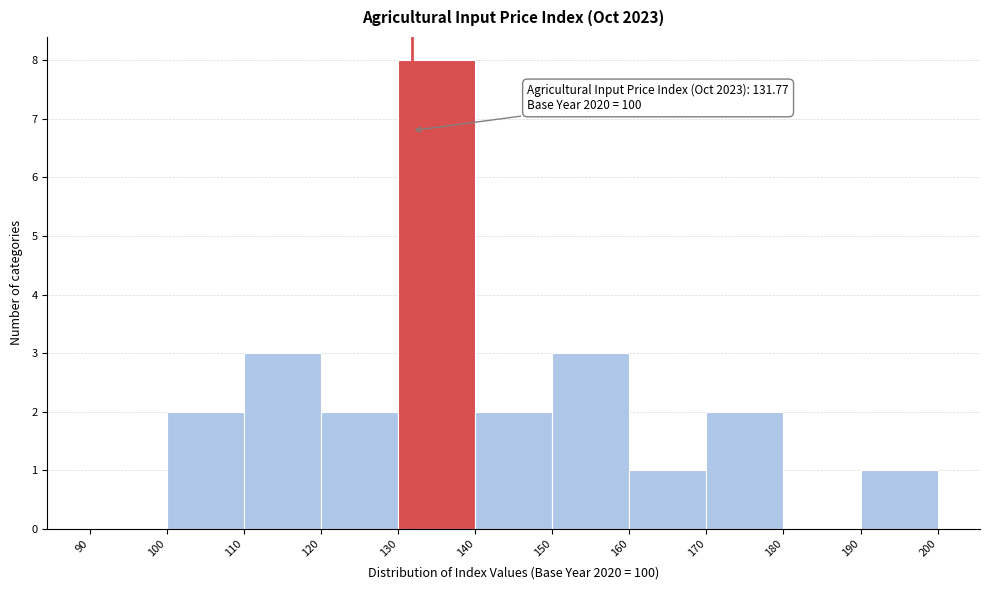

Which range on the x-axis has the tallest bar?

130 to 140